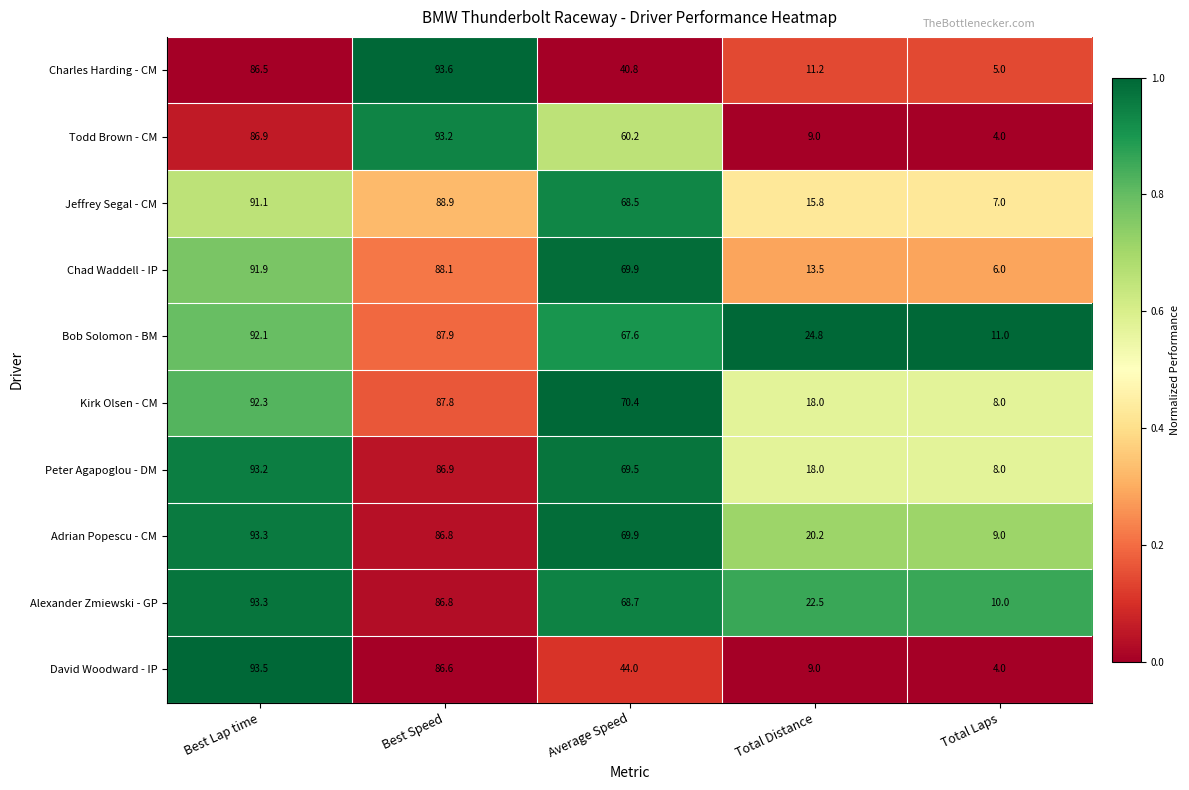

At how many categories does at least one series exceed 63?

3